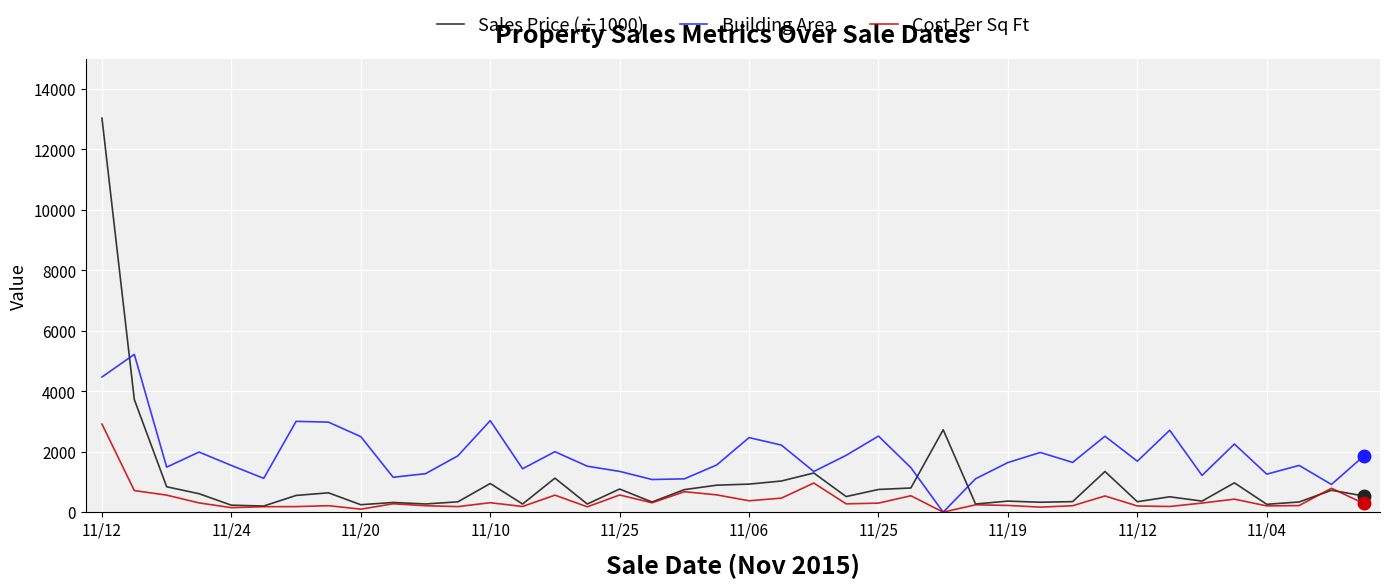

What is the greatest value displayed?

13037.0